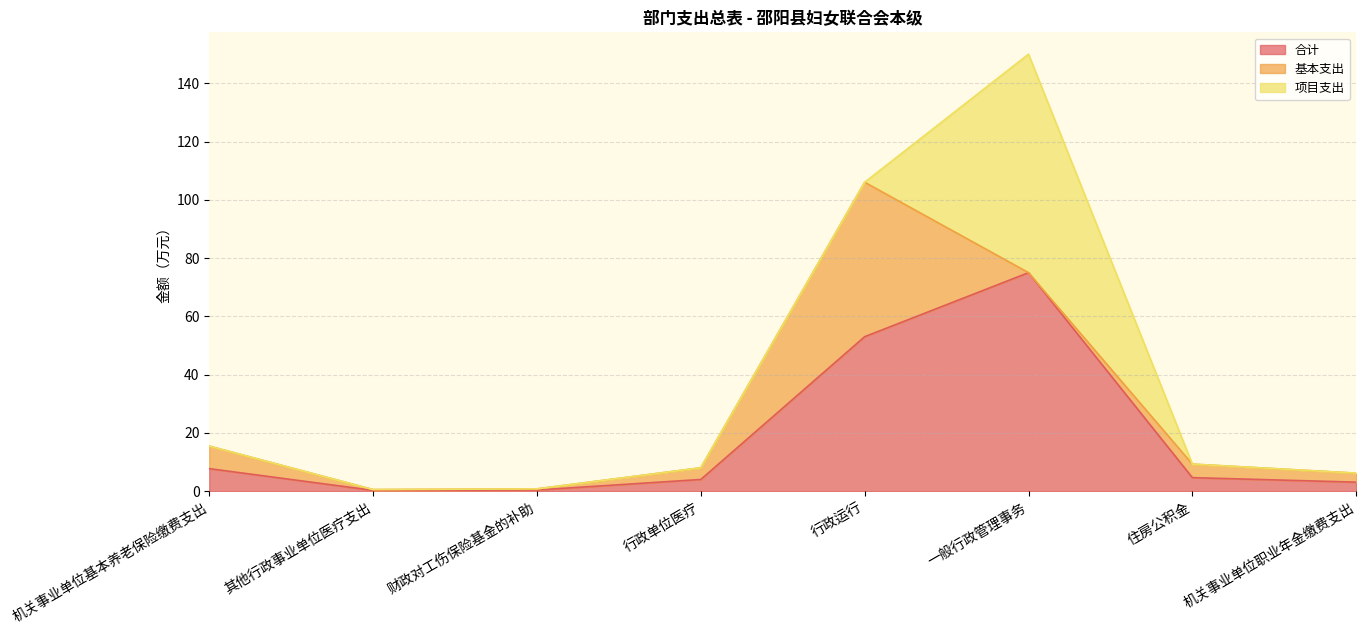

What position from the left is 行政单位医疗?

4